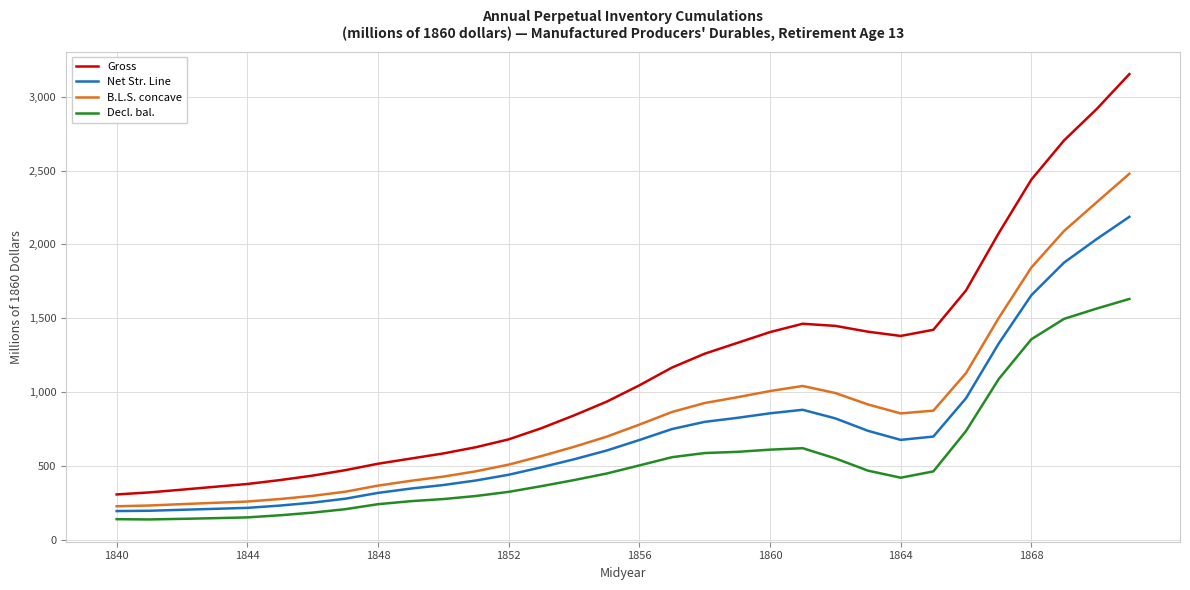

What is the sum of all Decl. bal. values?

17106.4